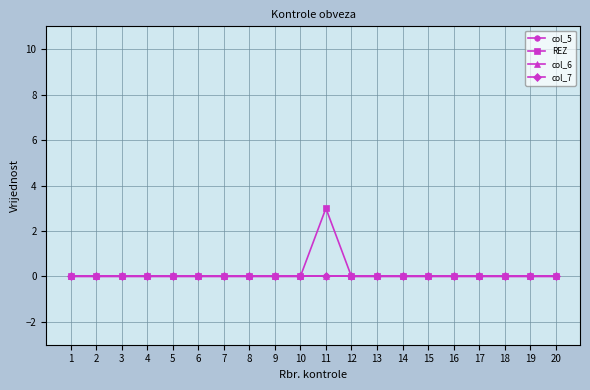

True or false: REZ and col_6 intersect in this chart.

False